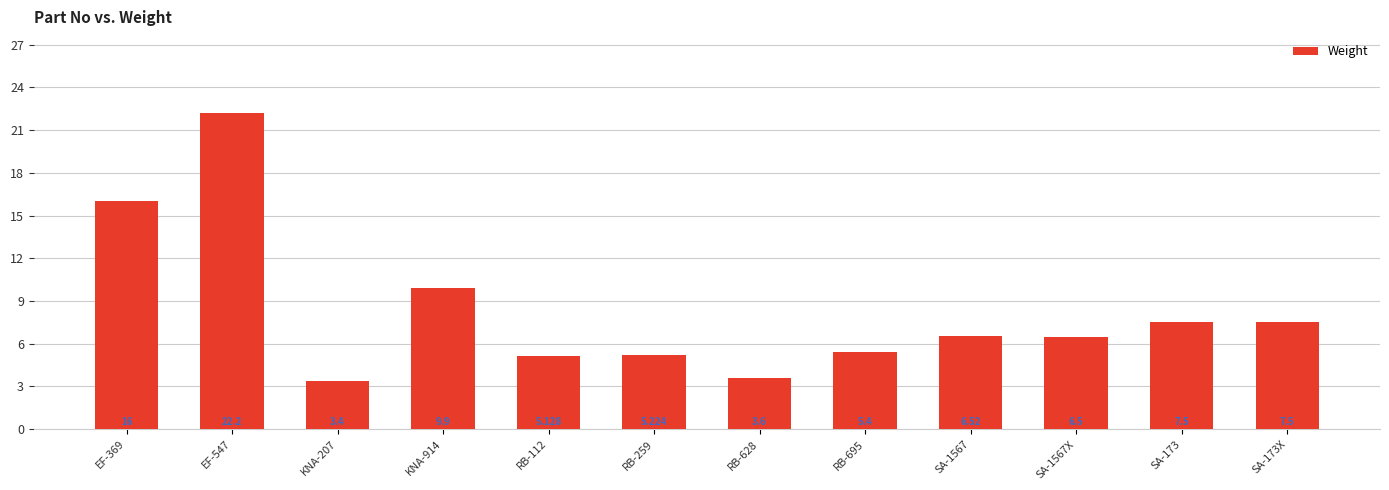

What is the value of the 12th bar from the left?

7.5